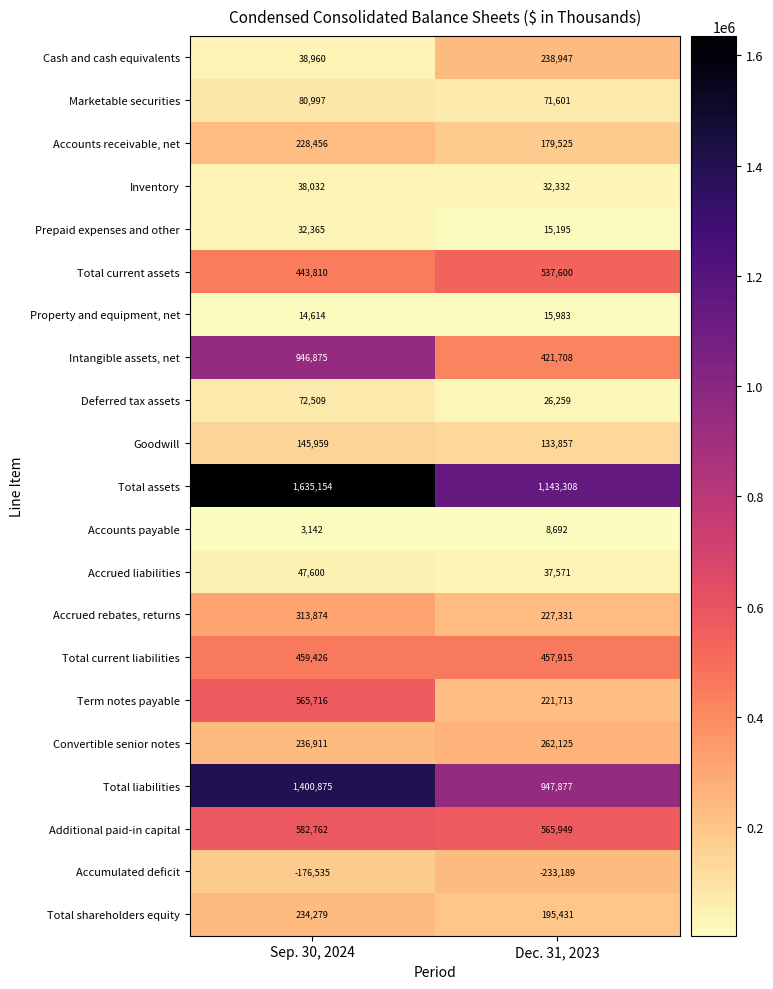

What is the total value across all series at Dec. 31, 2023?

5507730